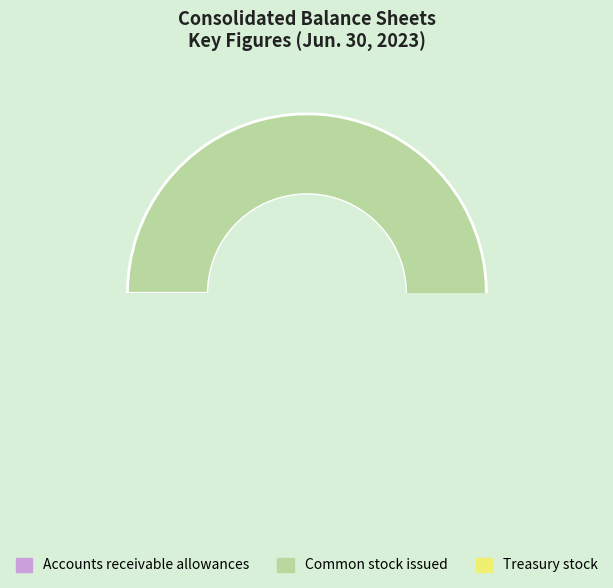

Does Common stock issued (in shares) represent more than half of the total?

Yes